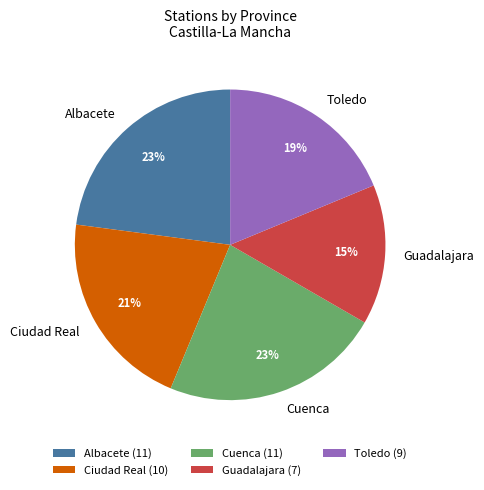

Is the sum of Guadalajara and Albacete greater than half?

No